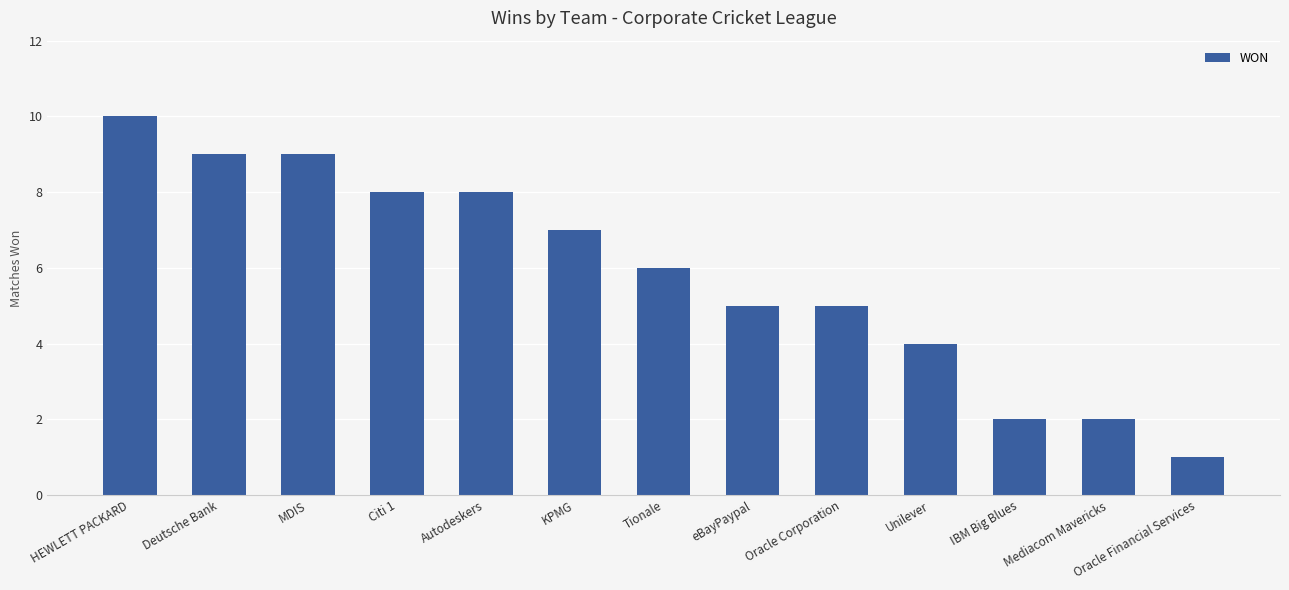

Which has a higher value, IBM Big Blues or HEWLETT PACKARD?

HEWLETT PACKARD